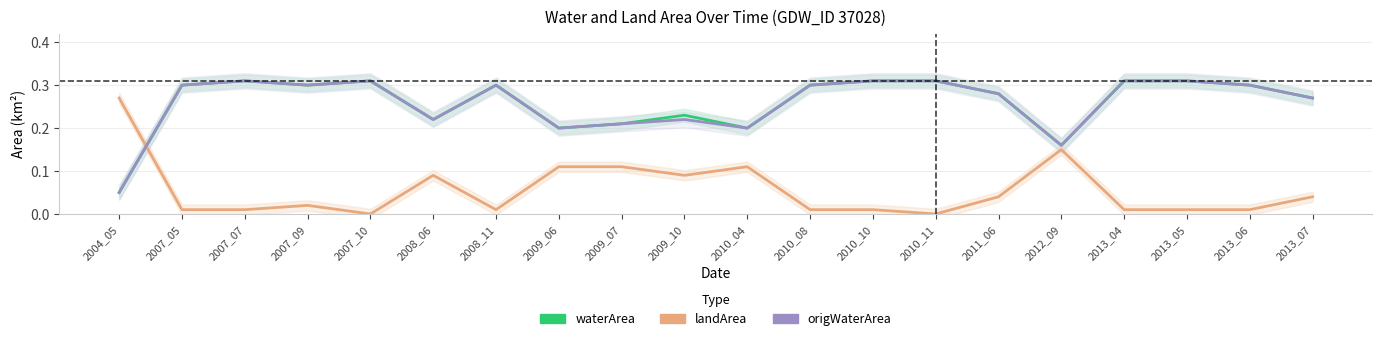

What is the difference between the waterArea values at 2008_06 and 2007_05?

0.1